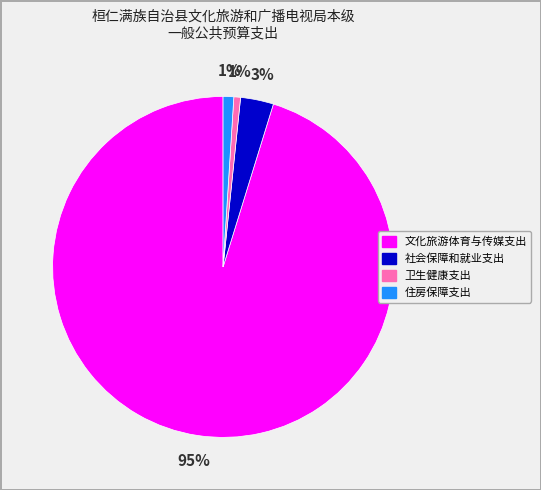

Between 社会保障和就业支出 and 文化旅游体育与传媒支出, which is larger?

文化旅游体育与传媒支出